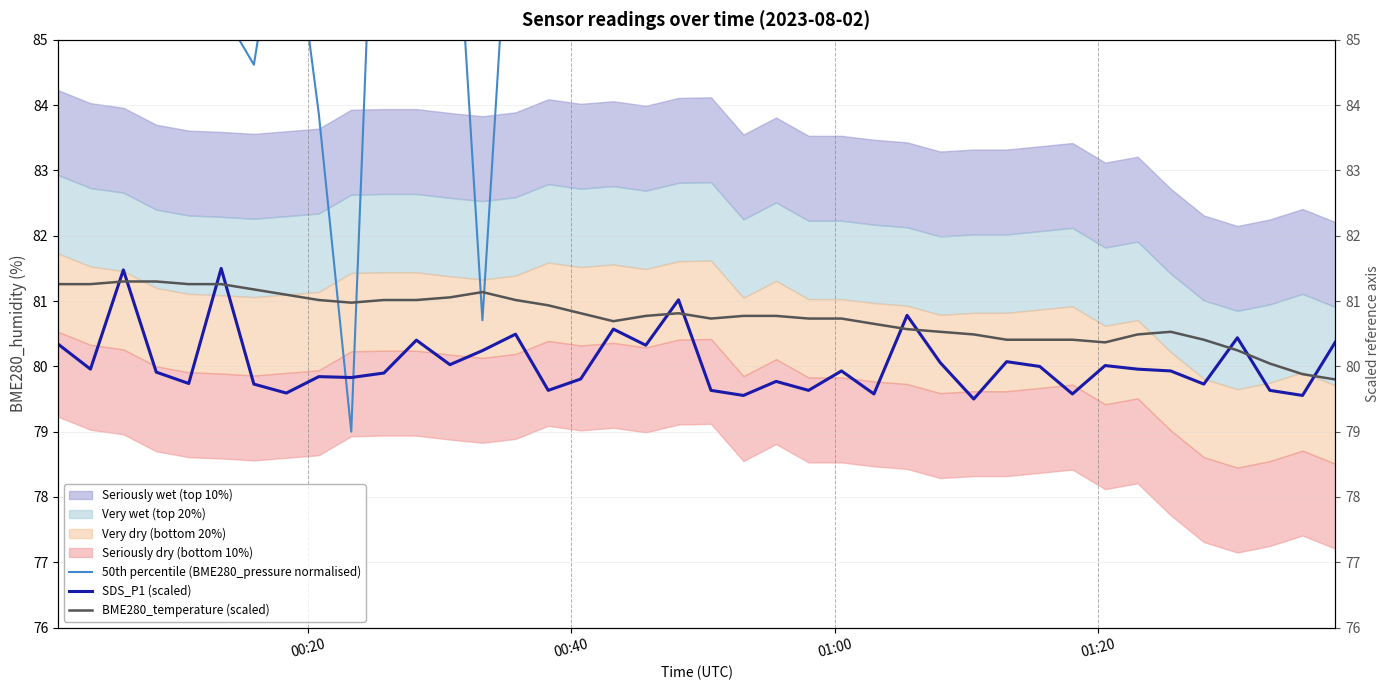

What is the difference between the maximum and minimum values in the 50th percentile (BME280_pressure normalised) series?

60.0